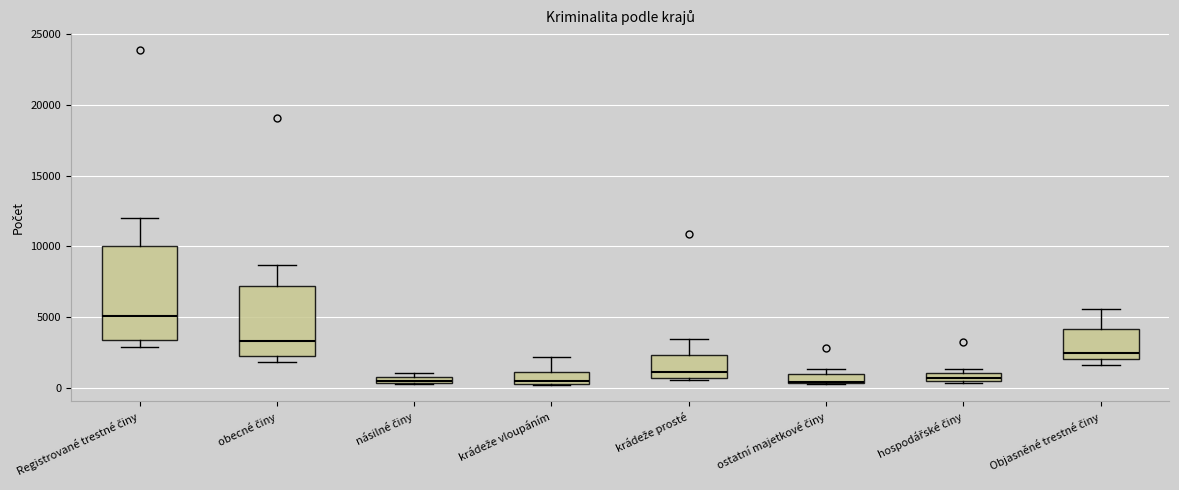

Where does the upper whisker of the box for krádeže vloupáním end on the y-axis? The values are not printed on the chart, so give them approximately, as read against the axis.

2000